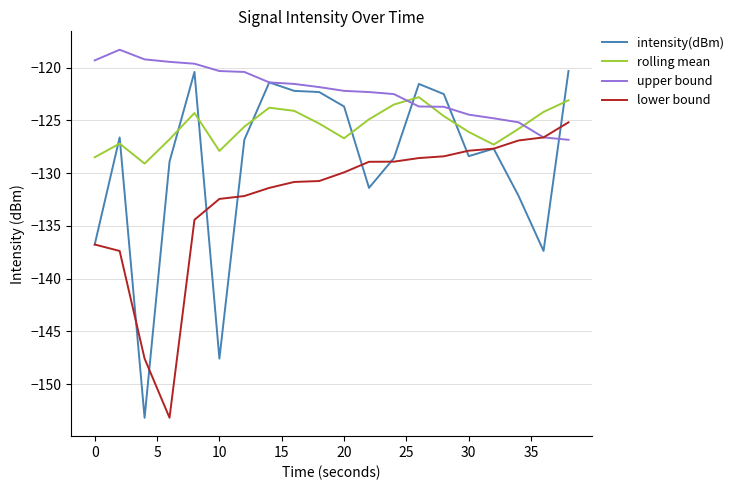

What is the smallest value displayed?

-153.2